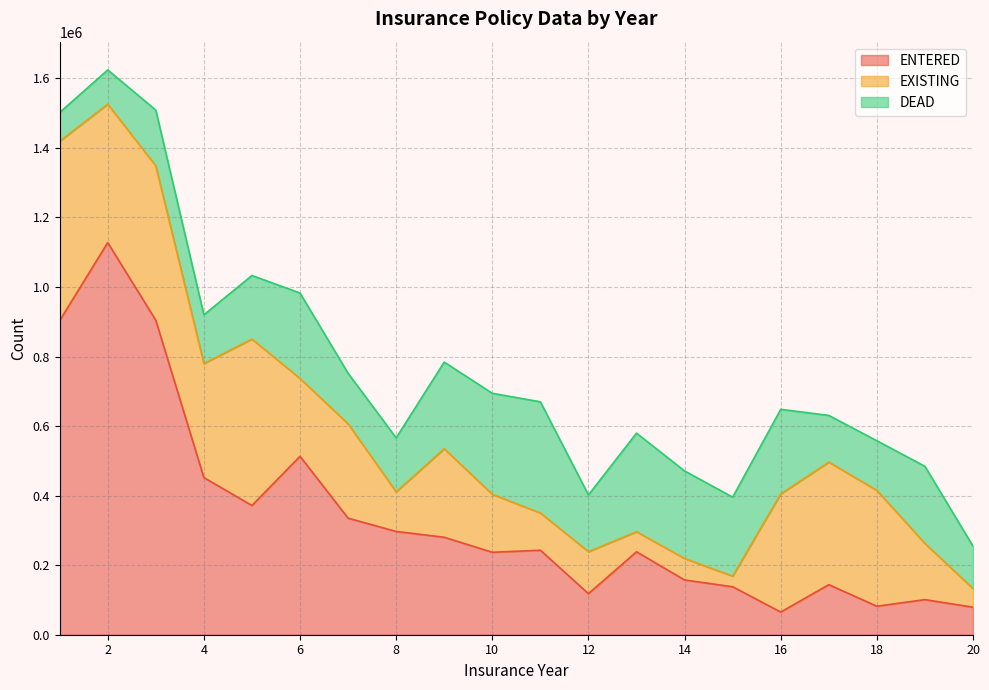

List the labels in order of DEAD value, largest first.

11, 10, 13, 14, 9, 6, 16, 15, 19, 5, 12, 3, 8, 7, 18, 4, 17, 20, 2, 1